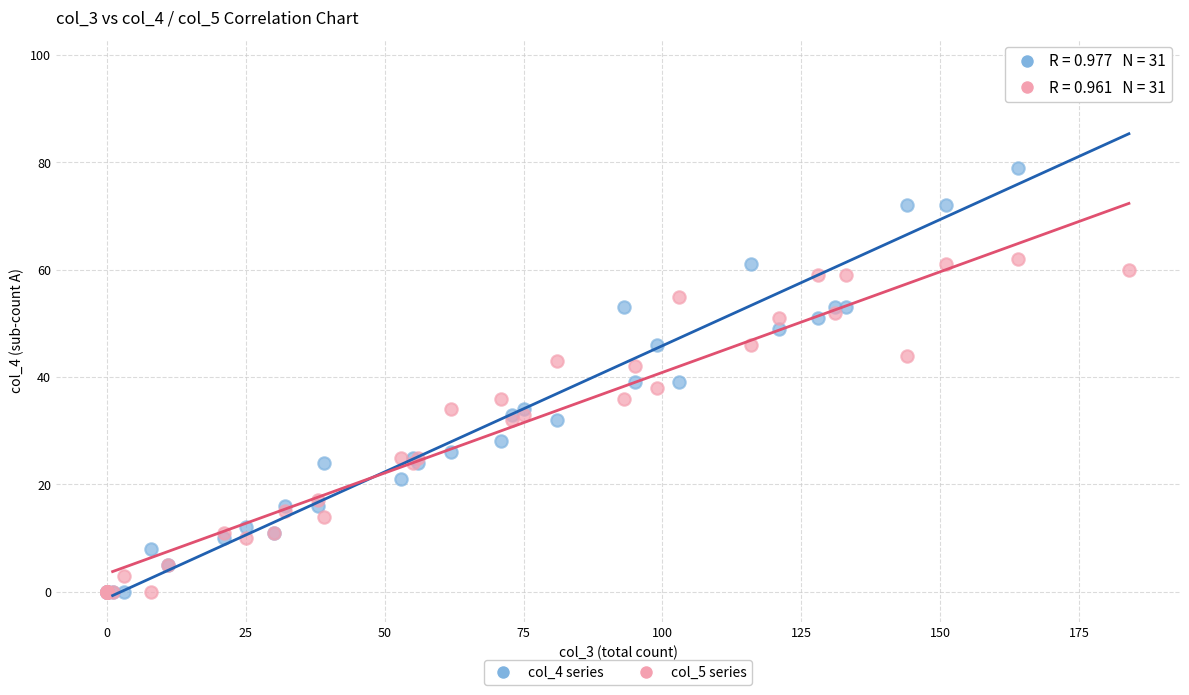

What are all the series names shown in the legend?

col_4 series, col_5 series